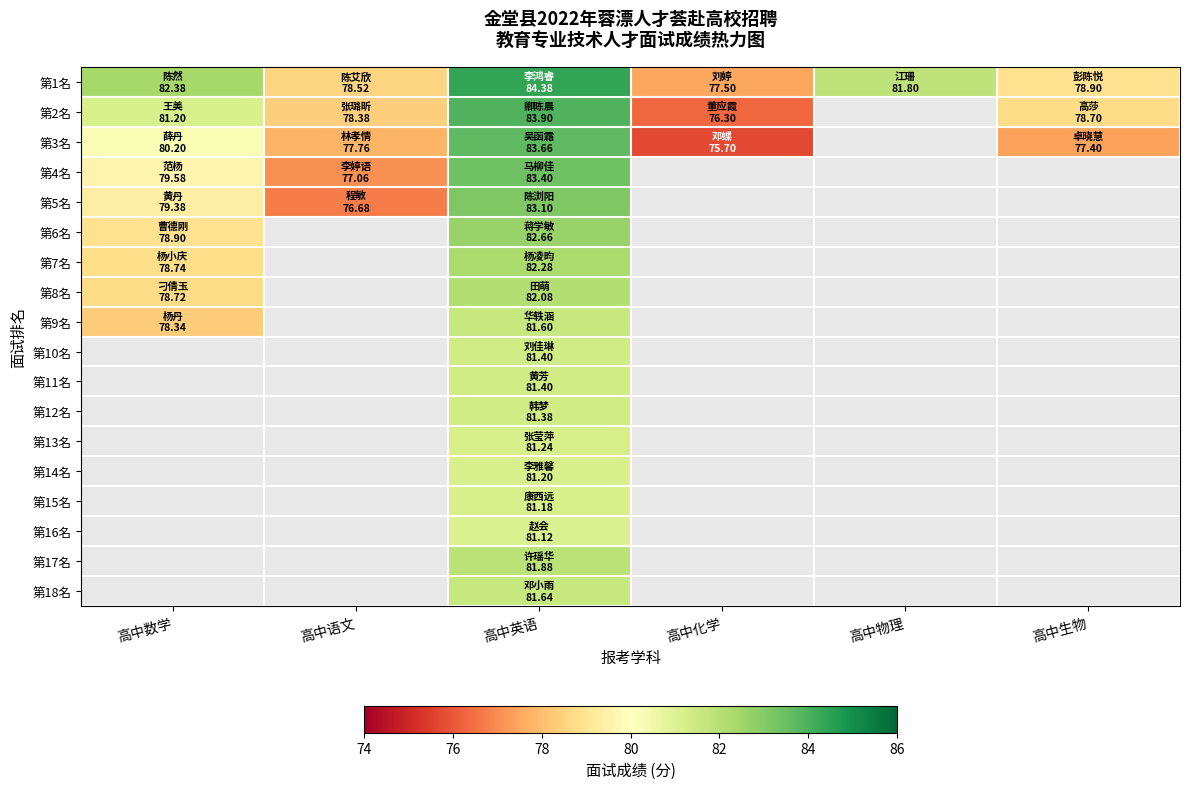

At which label does 第4名 reach its minimum?

高中语文